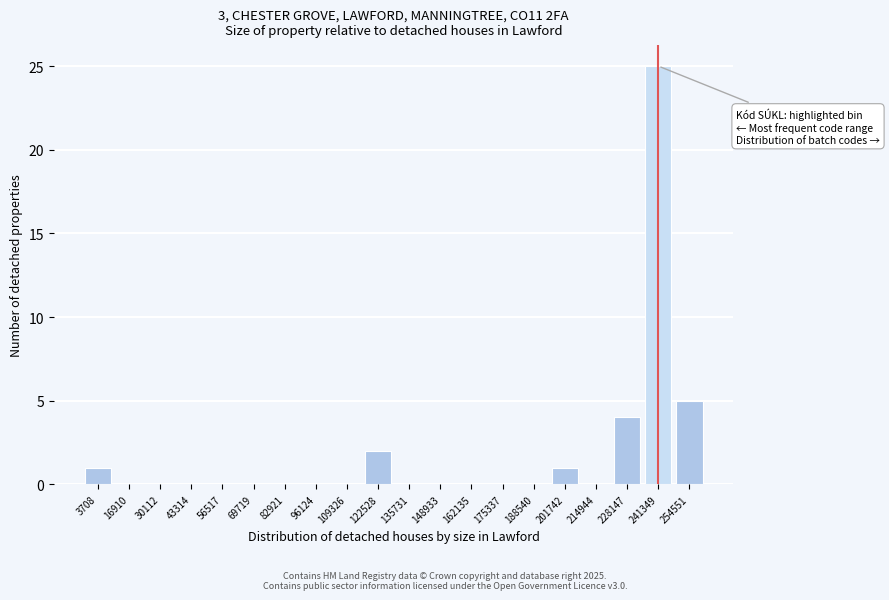

Reading left to right, transcribe all the data shown in this chart.

3708=1	16910=0	30112=0	43314=0	56517=0	69719=0	82921=0	96124=0	109326=0	122528=2	135731=0	148933=0	162135=0	175337=0	188540=0	201742=1	214944=0	228147=4	241349=25	254551=5